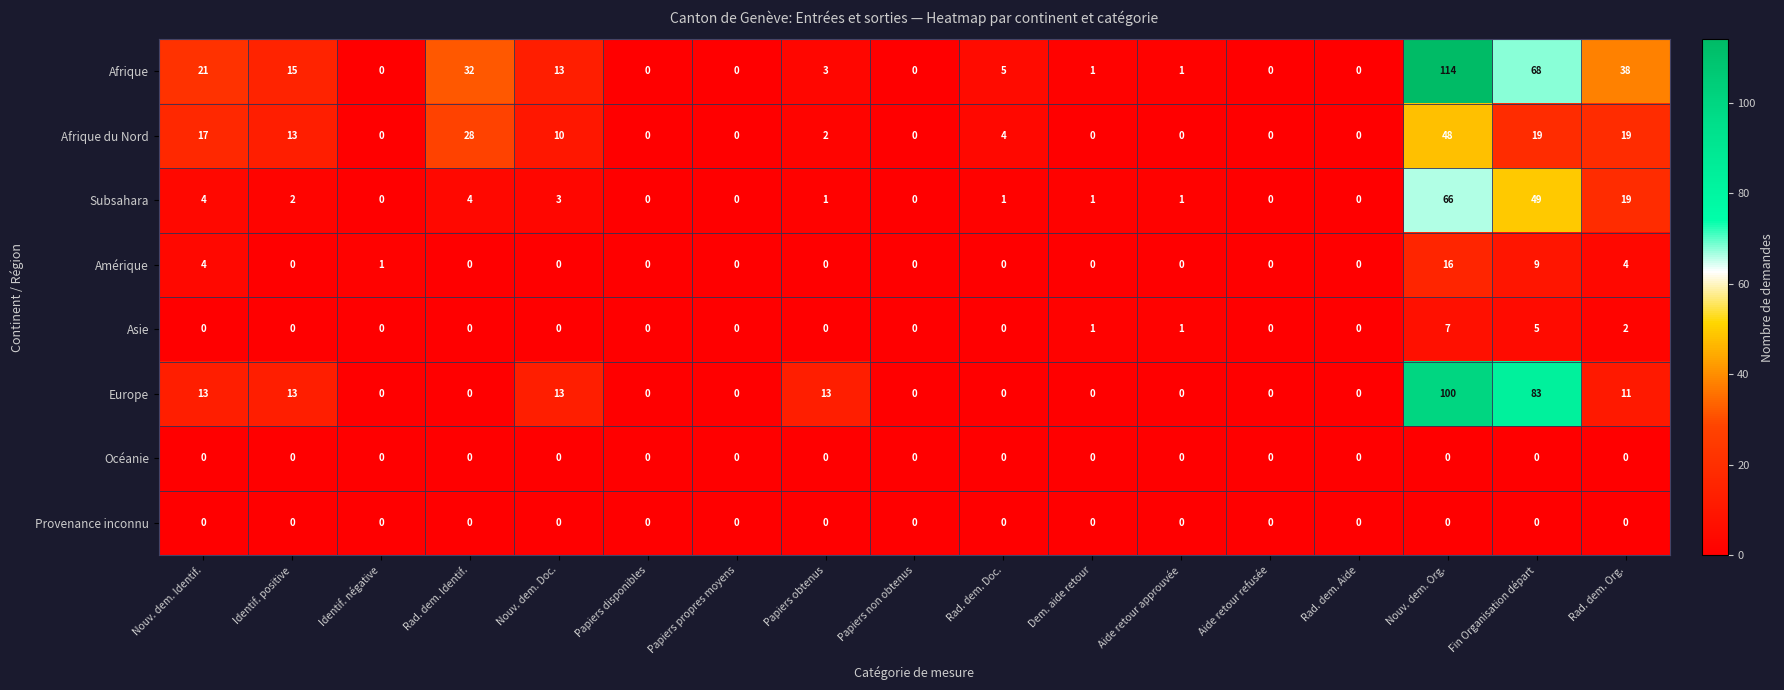

Between Rad. dem. Identif. and Papiers disponibles, which series saw the biggest shift?

Afrique